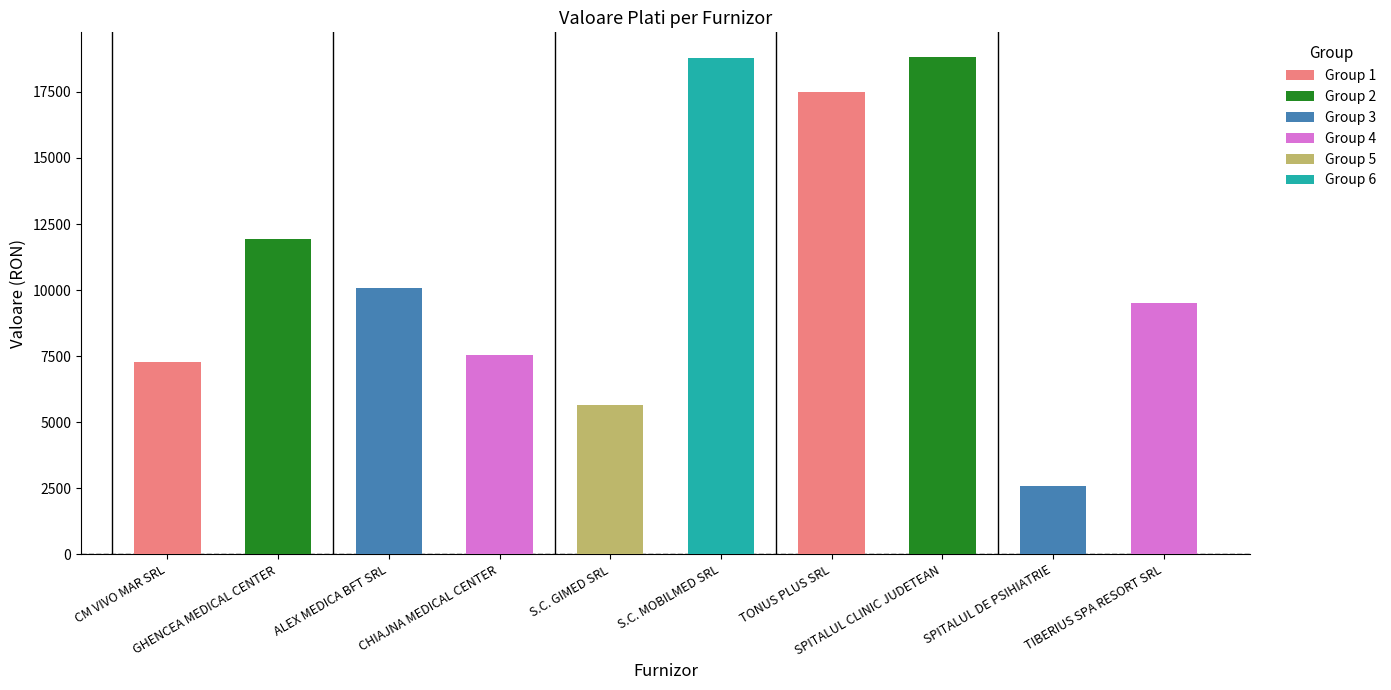

The chart shows a value of 18772 at S.C. MOBILMED SRL. True or false?

True